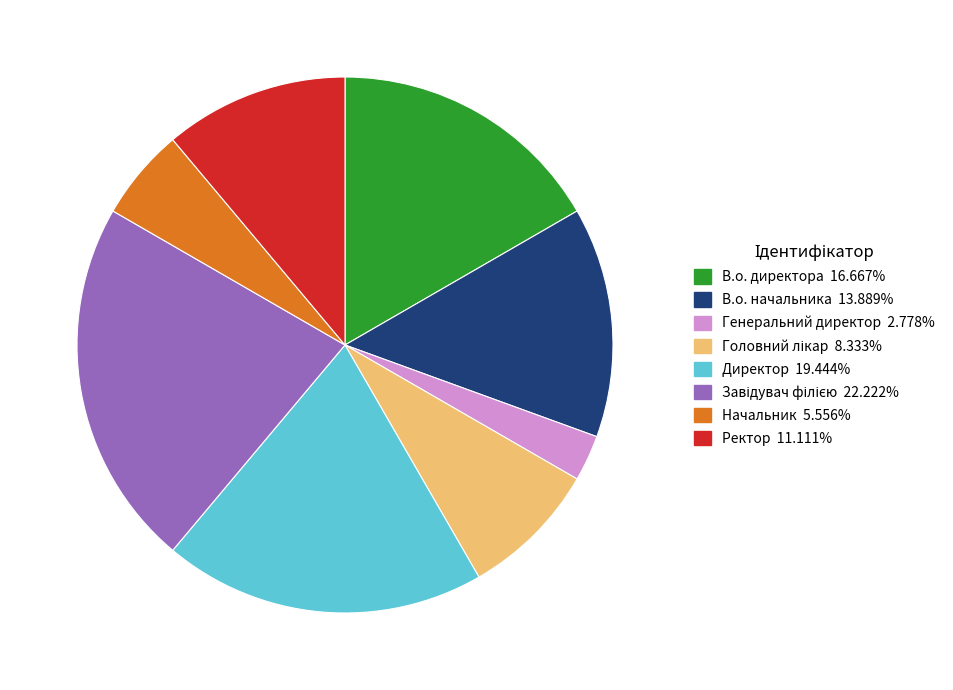

Which category has the smallest portion of the pie?

Генеральний директор